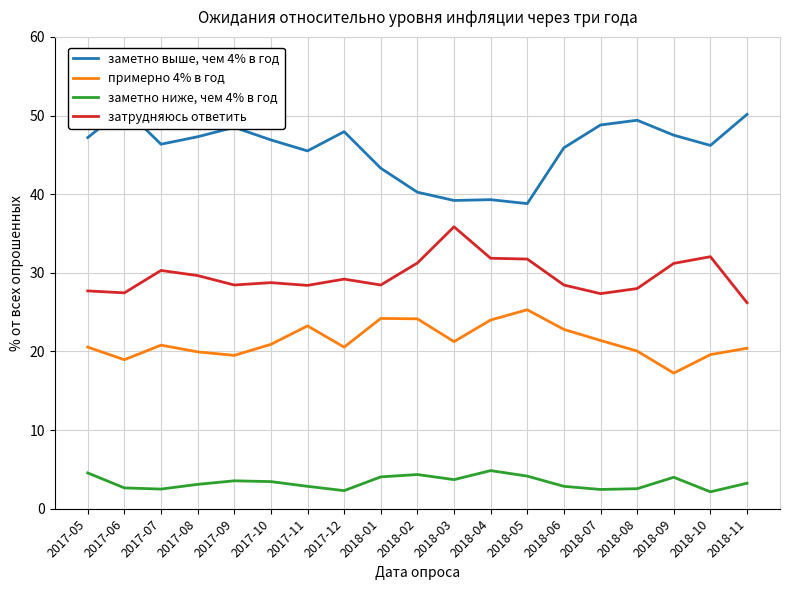

Does the chart display data point markers on the line(s)?

No